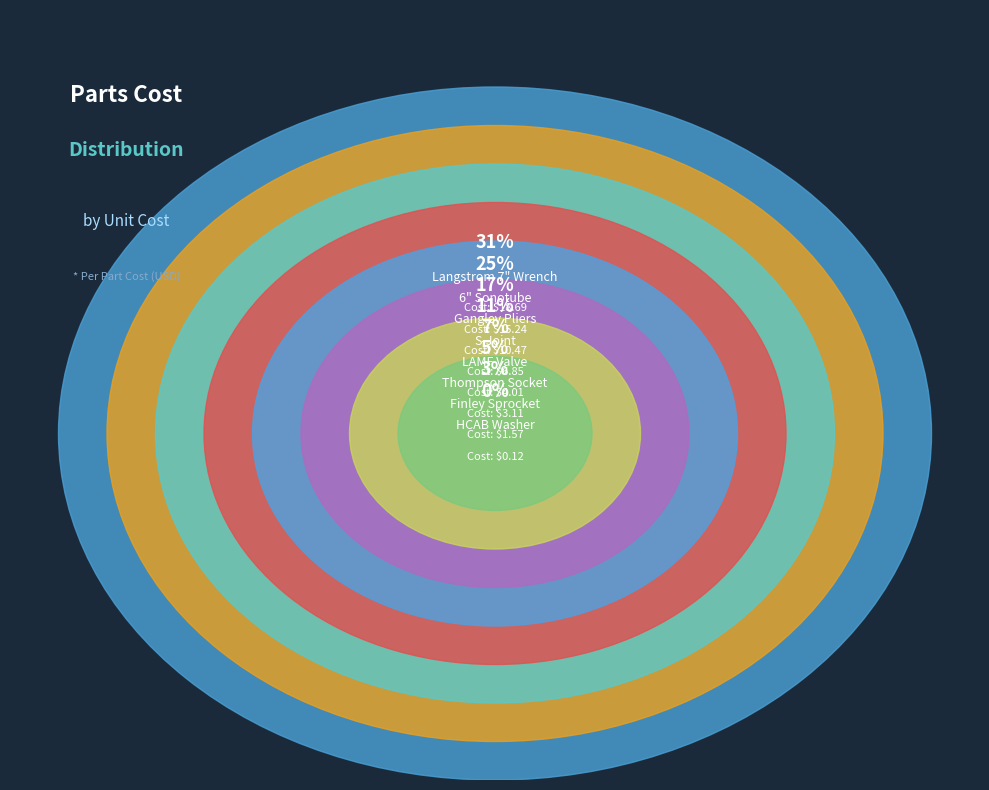

To the nearest percent, what is the average slice percentage?

12%